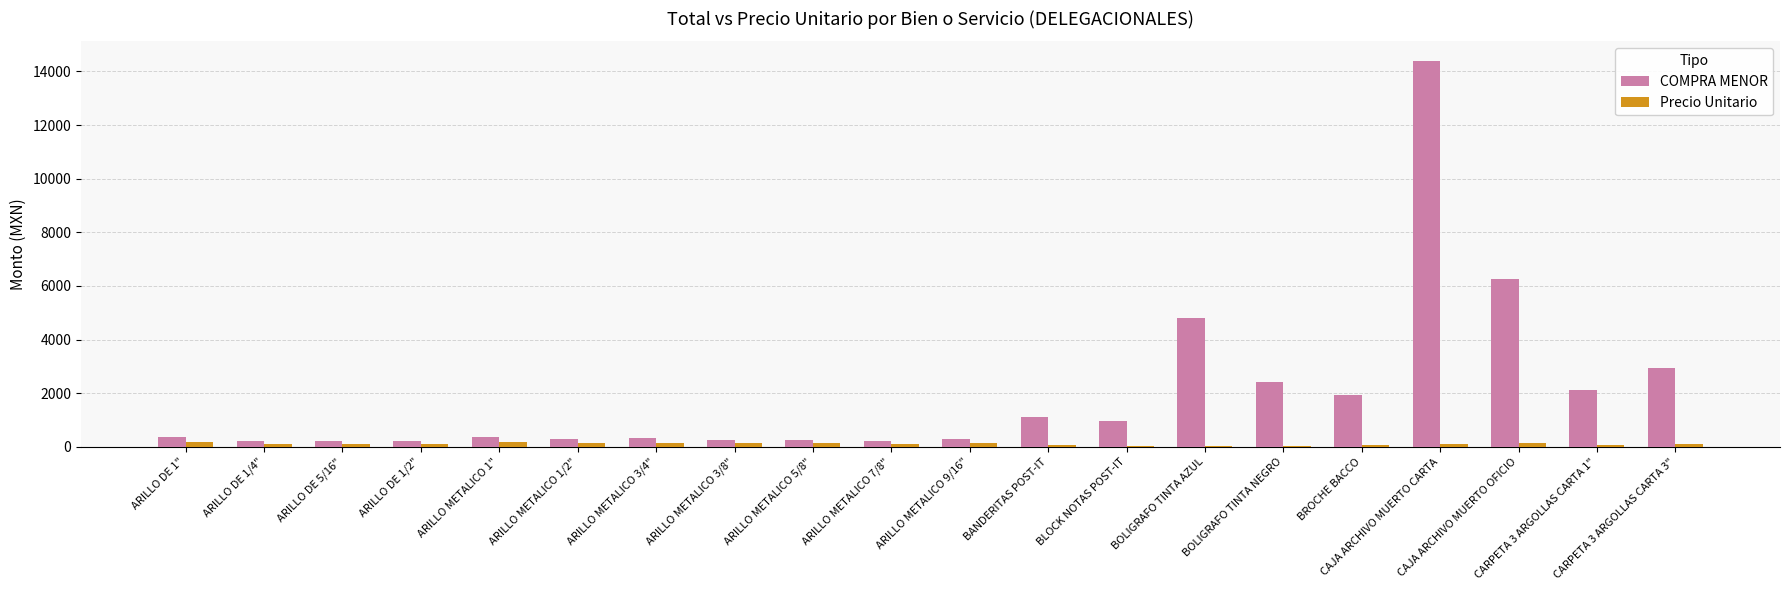

At which category does the chart reach its peak across all series?

CAJA ARCHIVO MUERTO CARTA